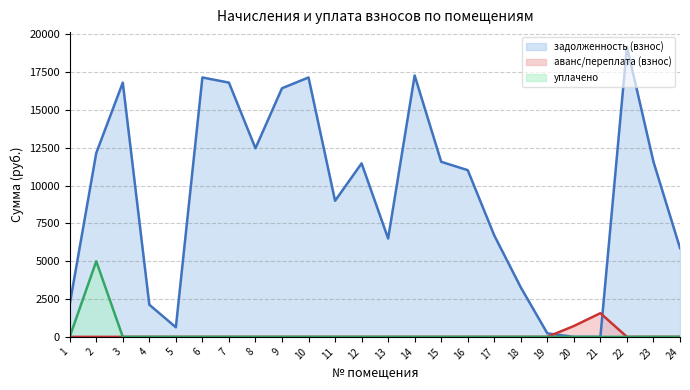

Between 1 and 23, which is larger?

23